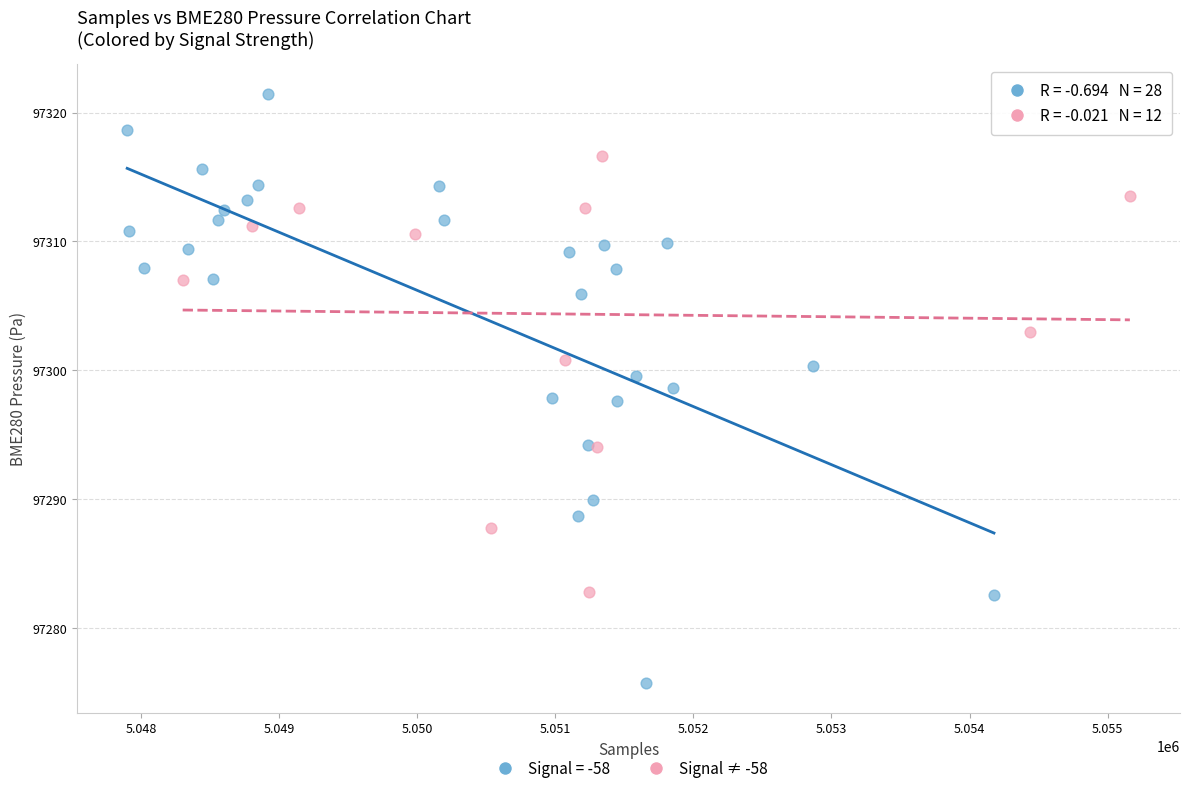

Which series contains the highest Y value?

Signal = -58